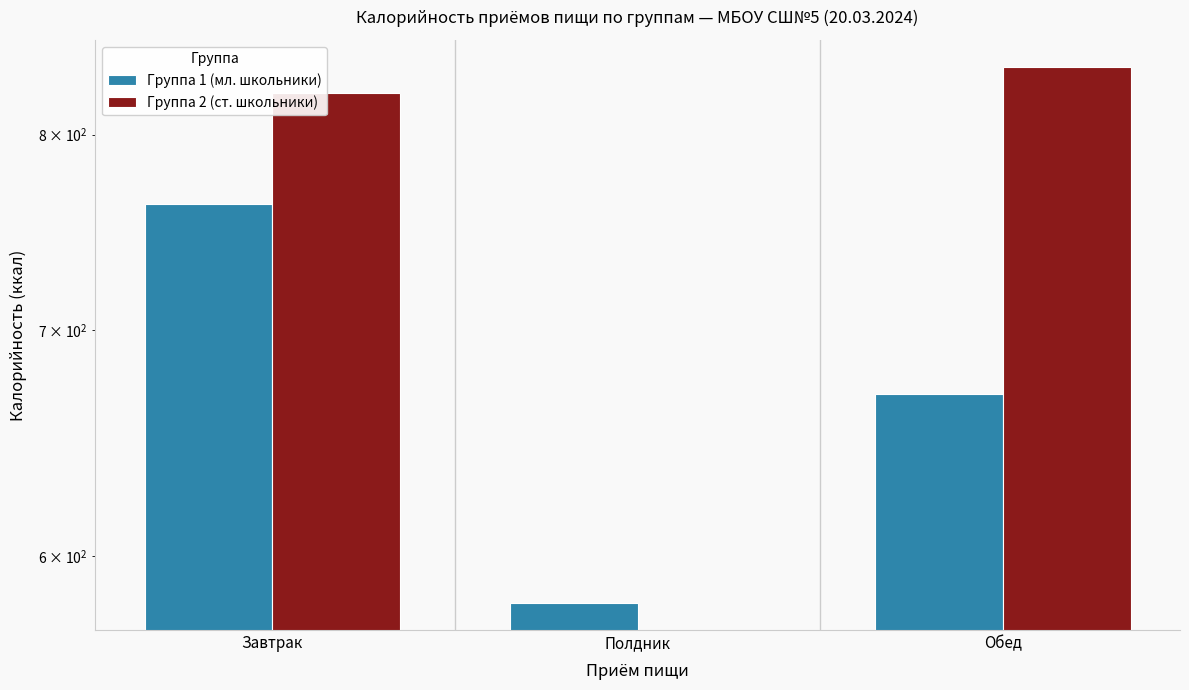

Is it true that Группа 1 (мл. школьники) equals 458 at Обед?

False